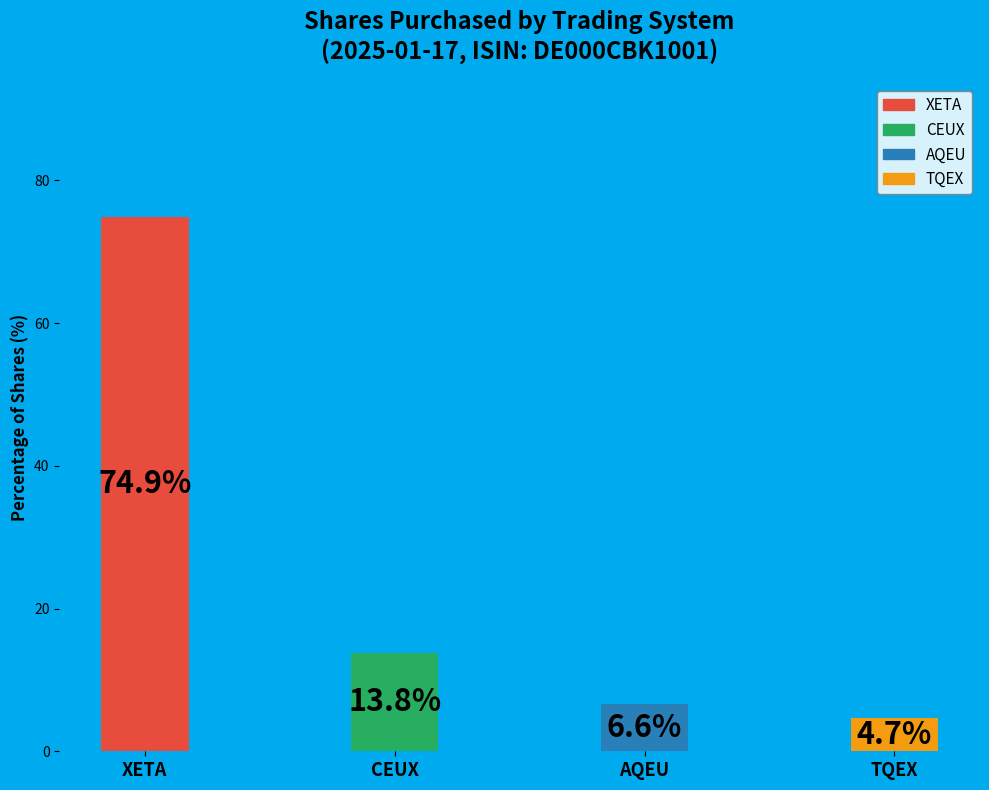

How many segments does this pie chart have?

4